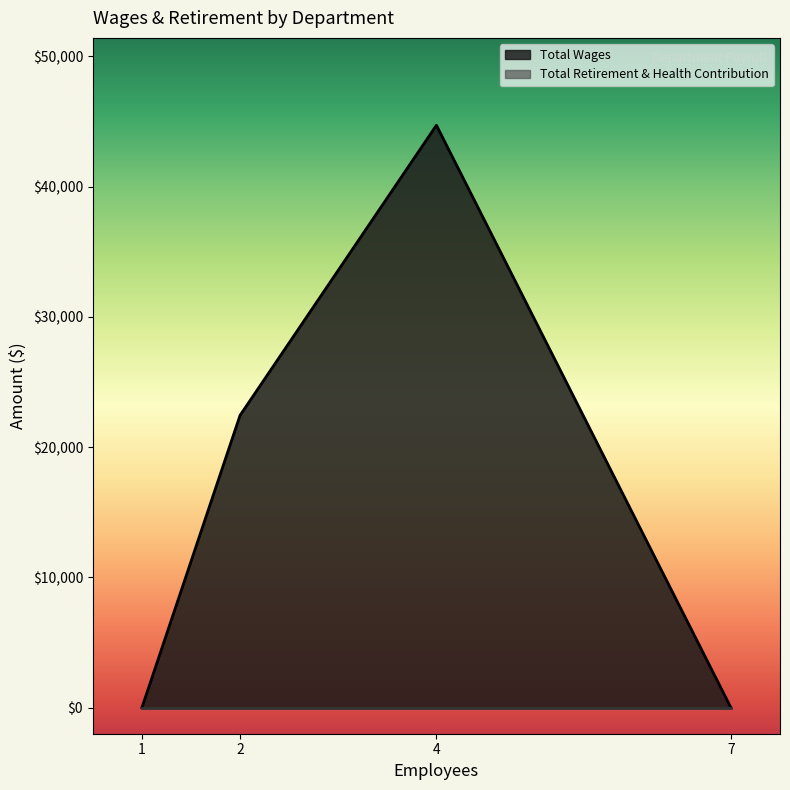

True or false: Total Retirement & Health Contribution and Total Wages intersect in this chart.

False